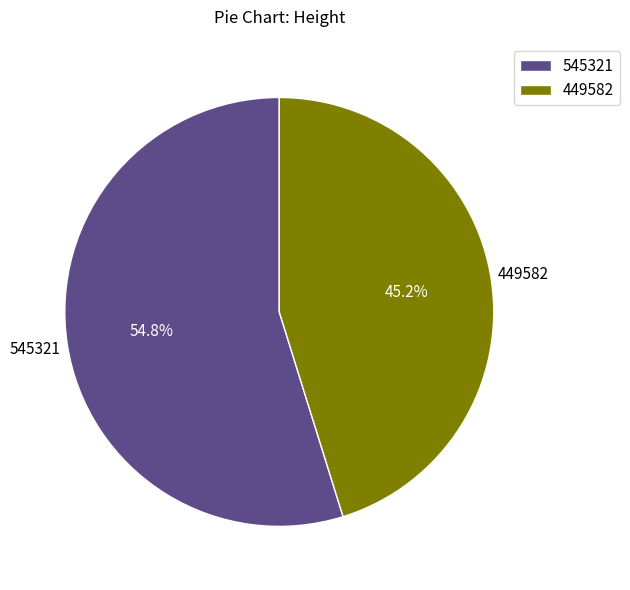

What is the ratio of the value at 449582 to the value at 545321?

0.8